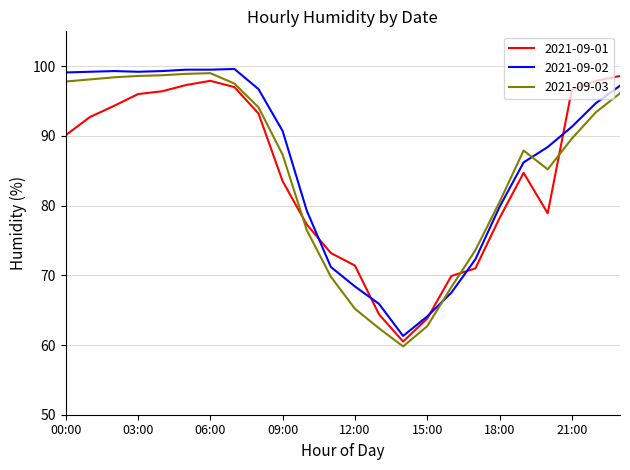

What is the minimum value for 2021-09-02?

61.3